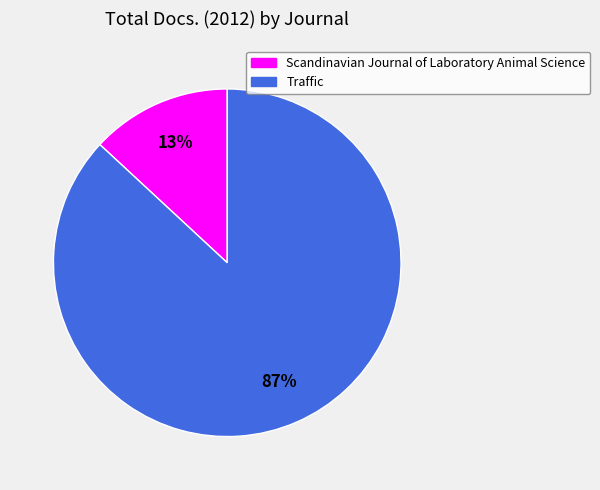

Do Traffic and Scandinavian Journal of Laboratory Animal Science together represent more than half of the pie?

Yes